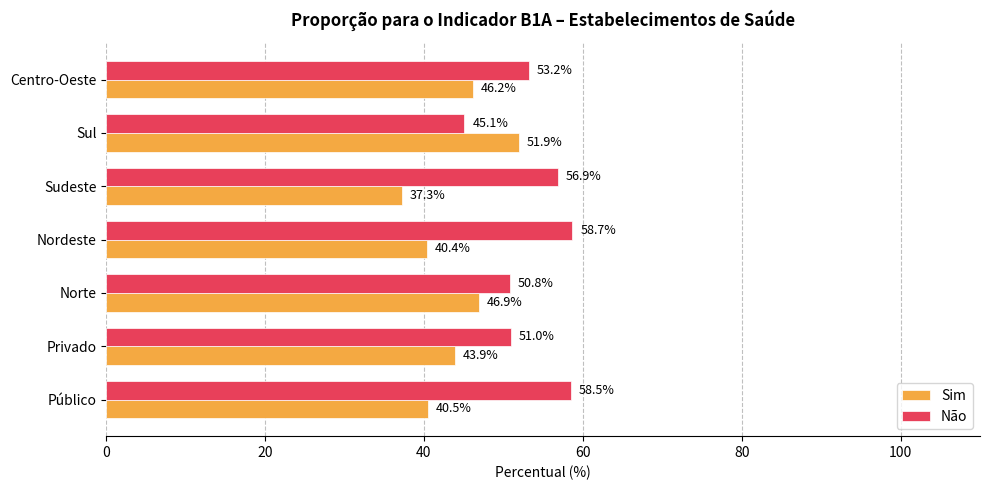

Rank the series by their average value, from lowest to highest.

Sim, Não